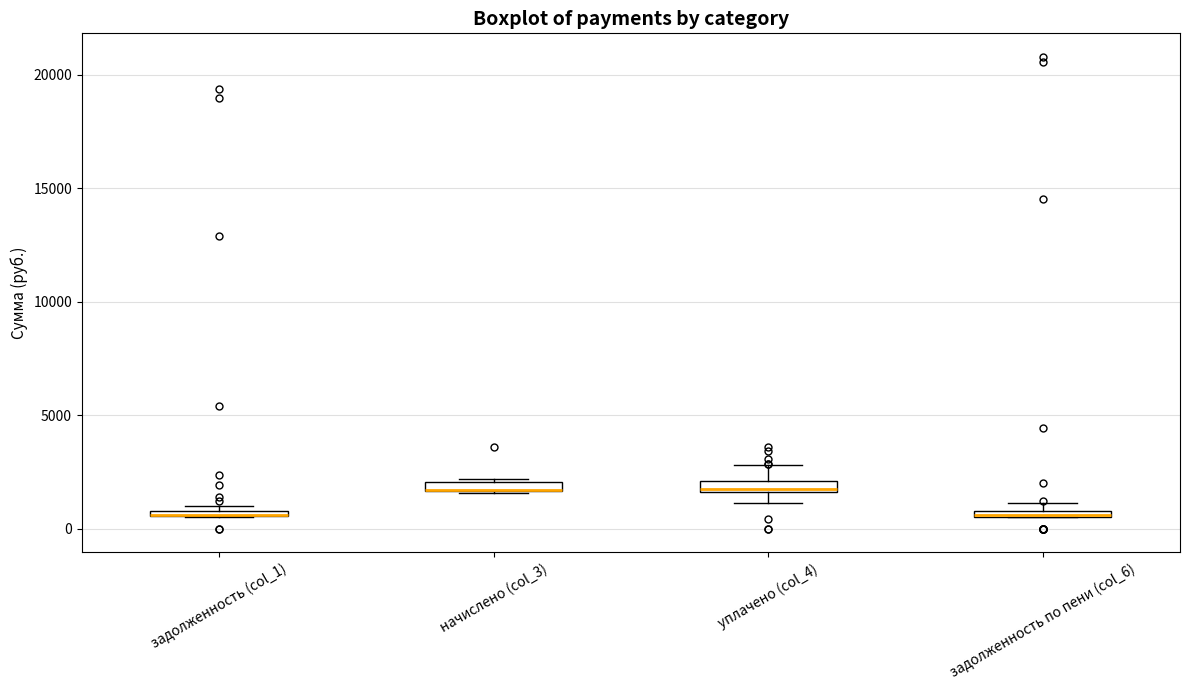

Where is the upper edge of the box for задолженность (col_1) on the y-axis? The values are not printed on the chart, so give them approximately, as read against the axis.

1000